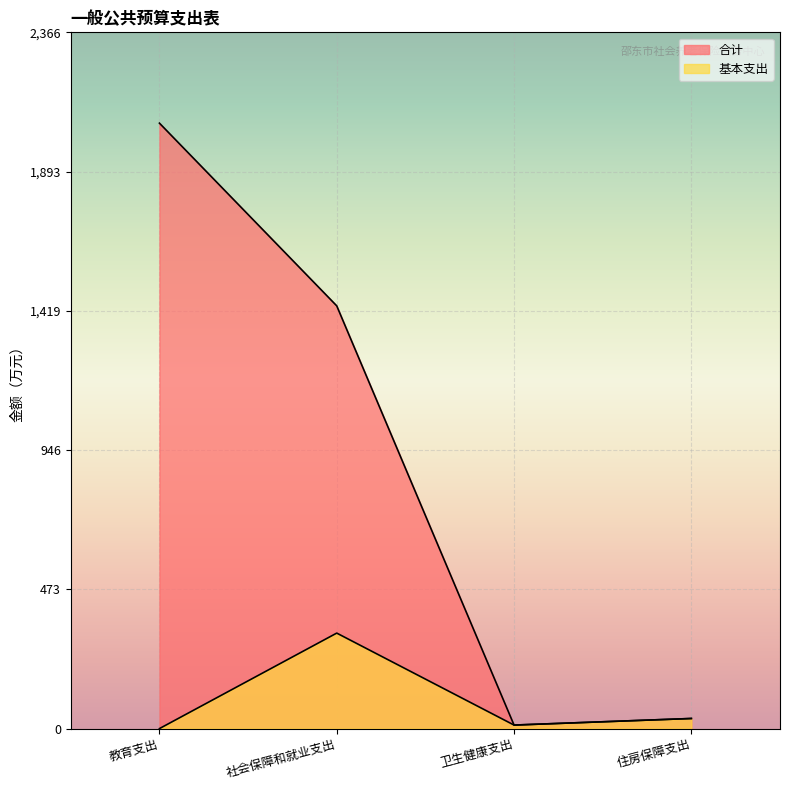

What is the spread (max minus min) of values at 社会保障和就业支出?

1112.2